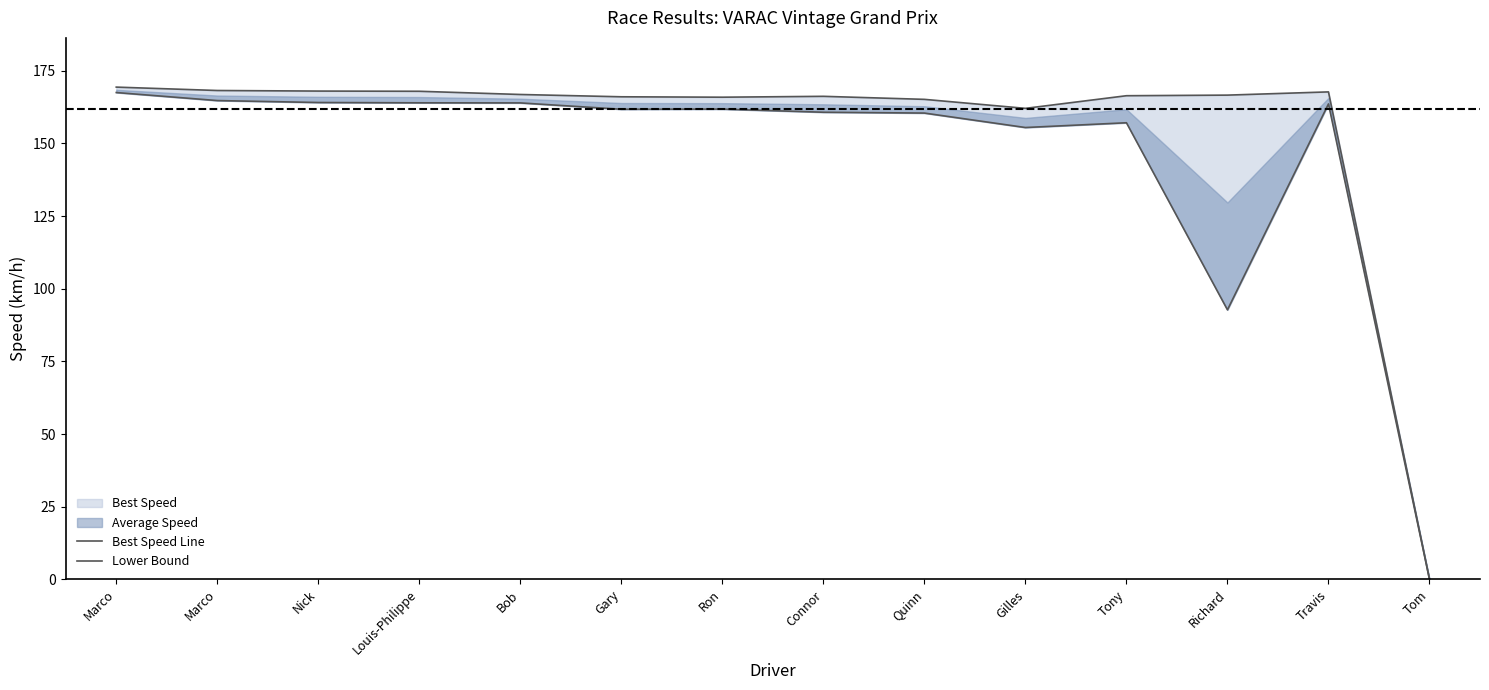

What is the total value across all series at Gary?

327.8